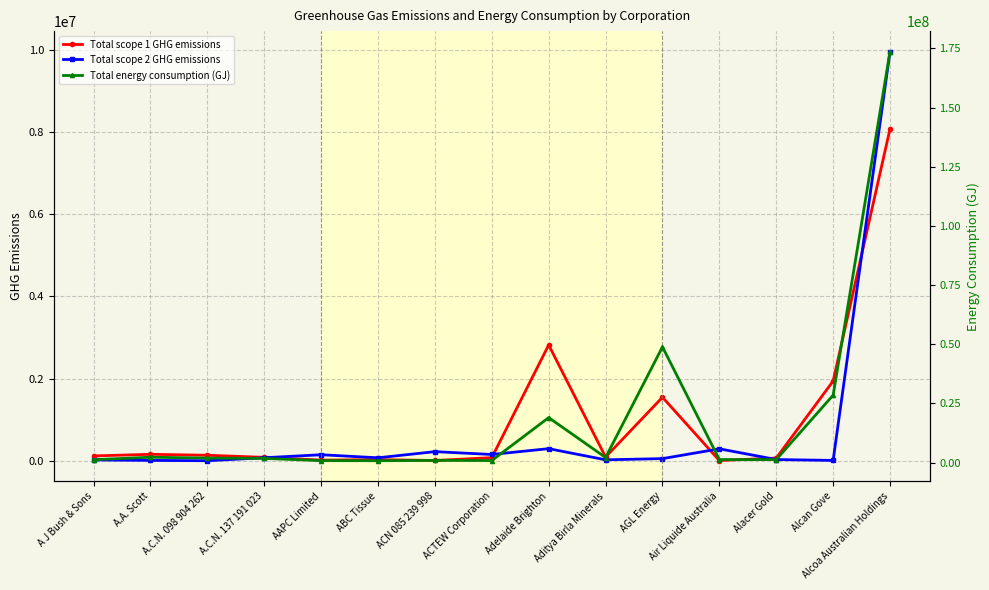

What position from the left is A.C.N. 098 904 262?

3